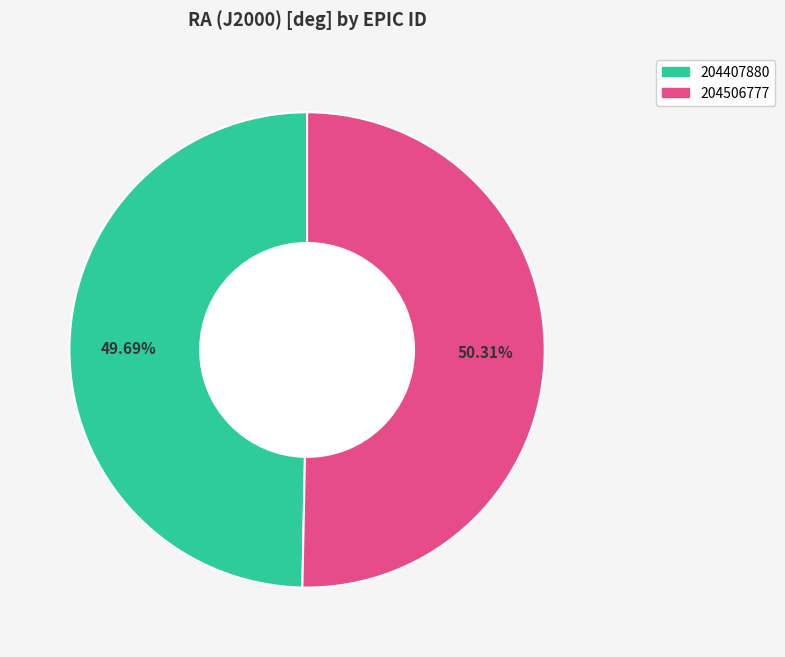

What is the smallest slice in the pie chart?

204407880